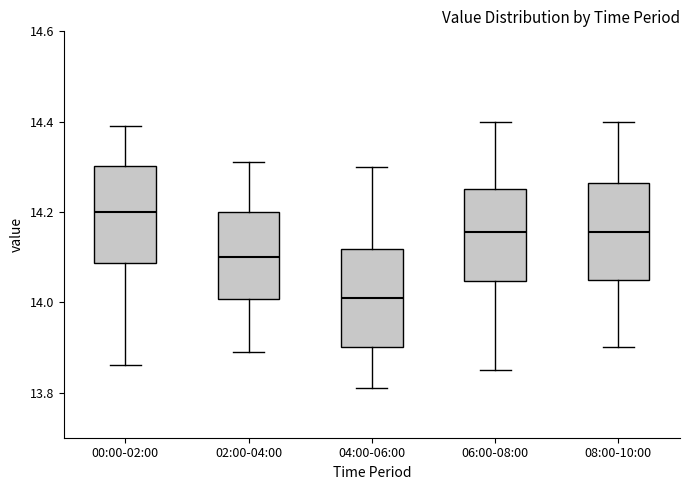

Which box's median line is the lowest?

04:00-06:00